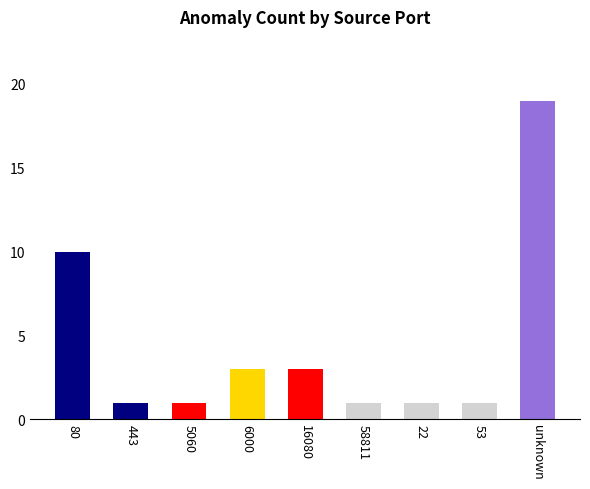

The value at 6000 is 2. True or false?

False